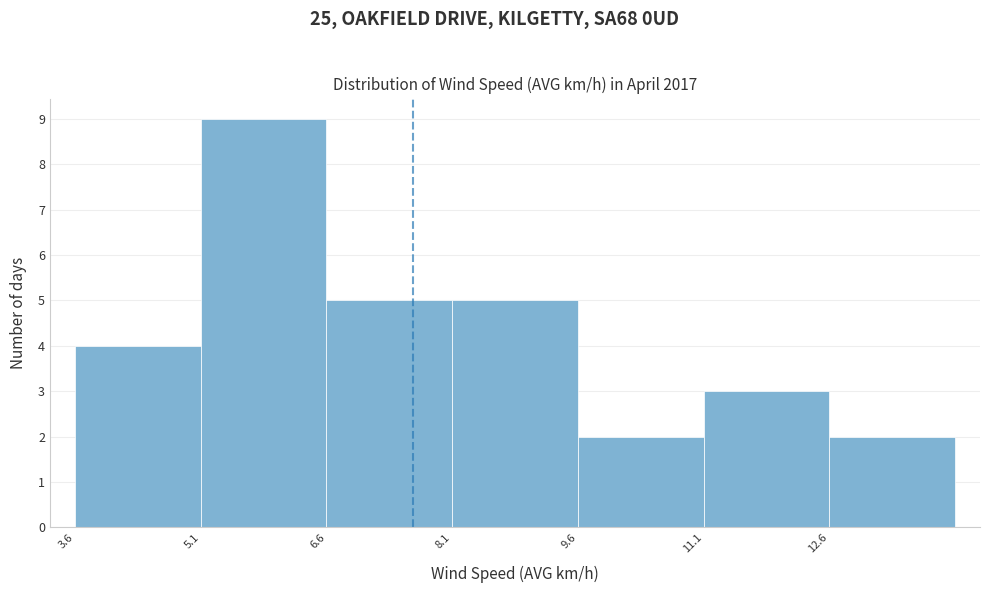

Reading left to right, transcribe this chart: for each bar, give the range it covers on the x-axis and its height. Neither the bar edges nor the heights are printed on the chart, so give them approximately, as read against the axes.

3.56 to 5.06: 4
5.06 to 6.56: 9
6.56 to 8.06: 5
8.06 to 9.56: 5
9.56 to 11.06: 2
11.06 to 12.56: 3
12.56 to 14.06: 2